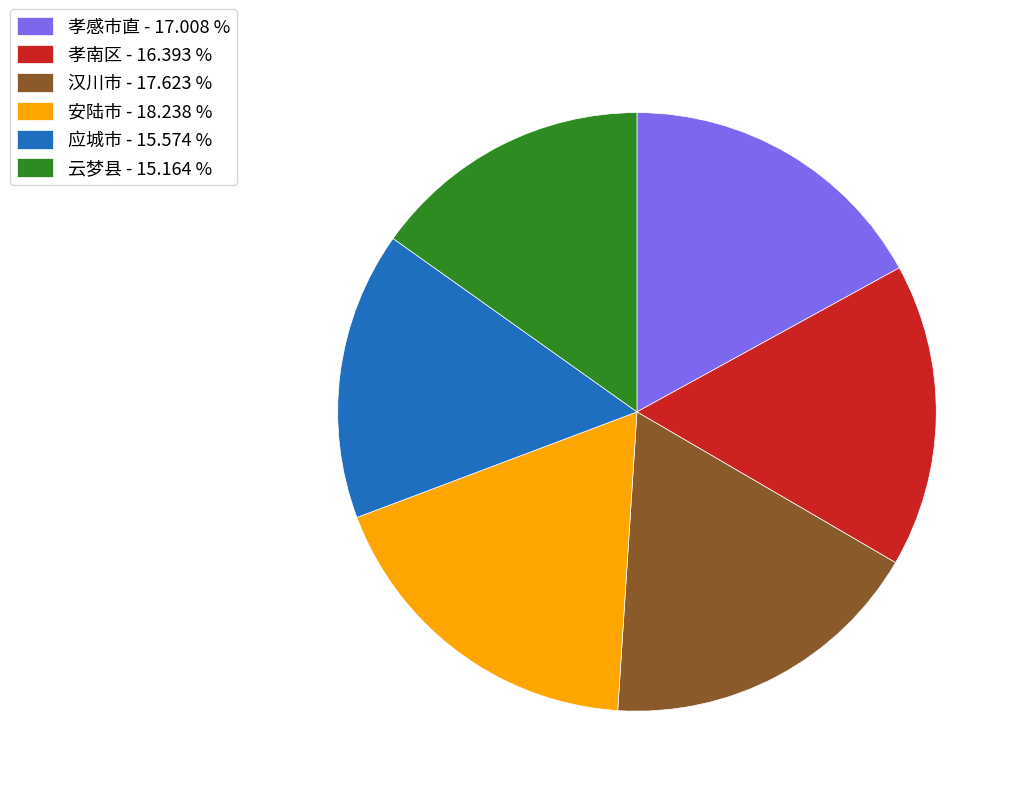

Is the sum of 汉川市 and 云梦县 greater than half?

No